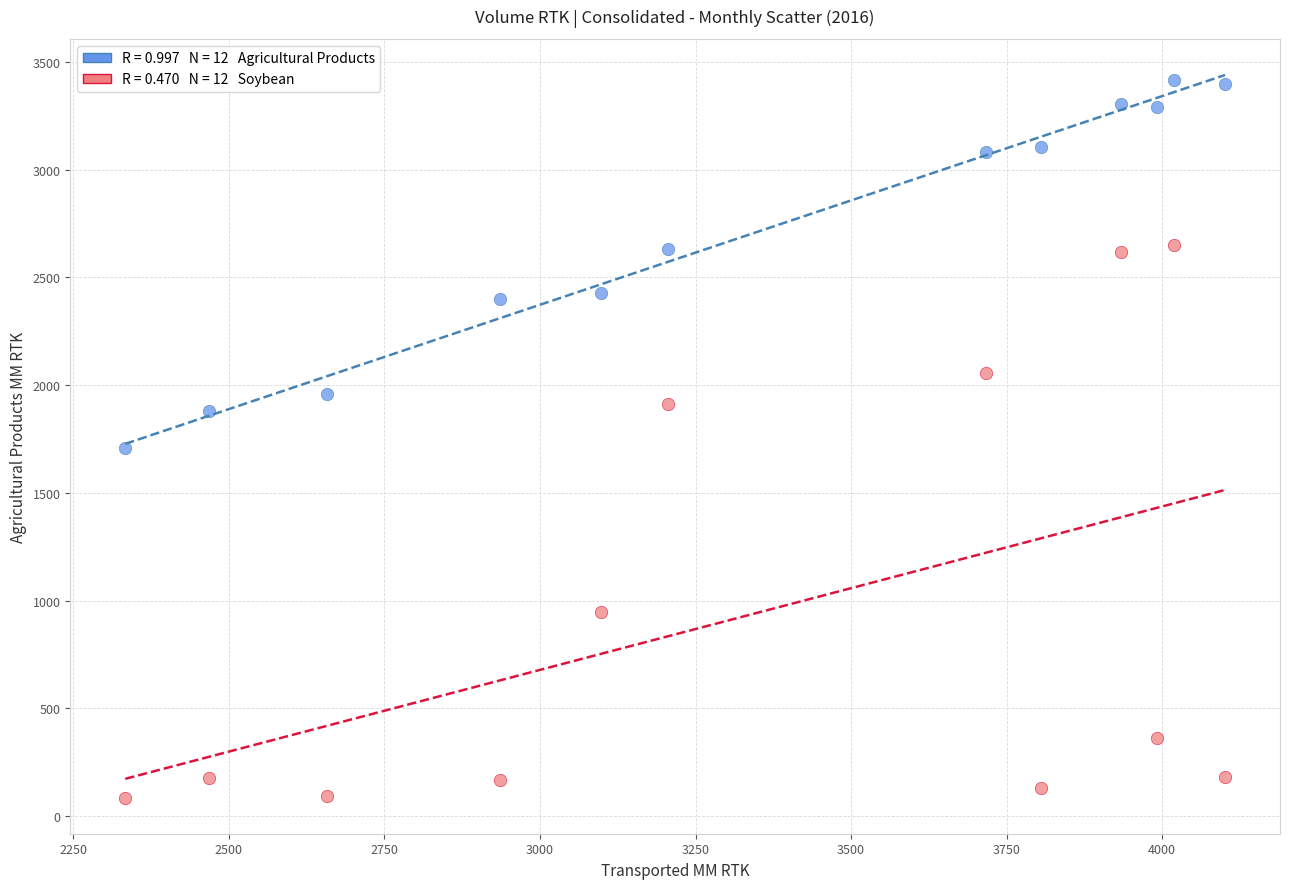

Across all data points, what is the range of X values (max minus min)?

1767.8